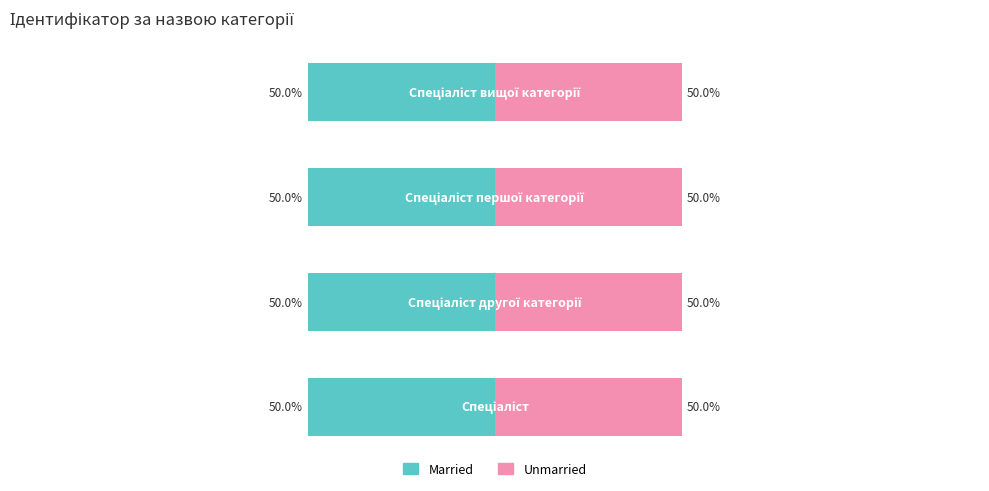

Does the chart contain any negative values?

No